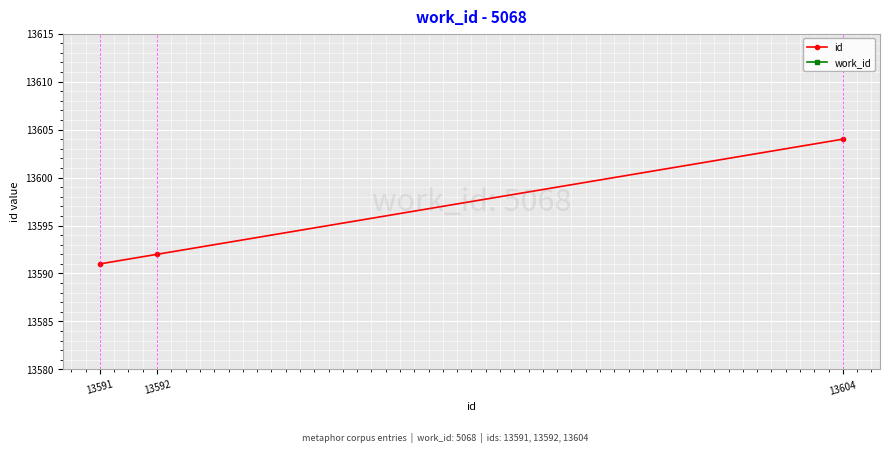

List the series in order of their overall mean, lowest first.

work_id, id